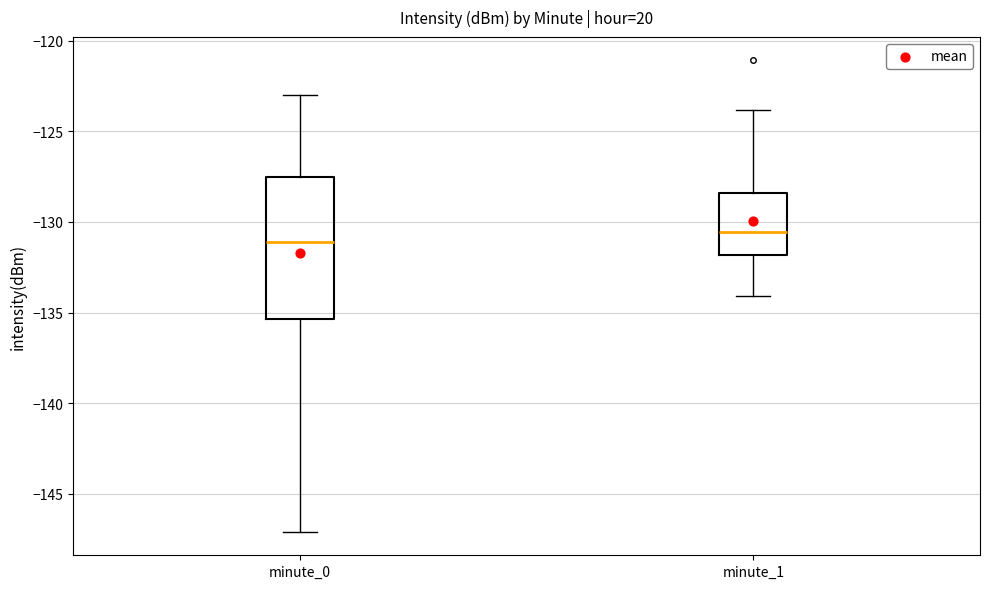

Reading left to right, read every box against the y-axis: the position of its median line, the range the box covers, and the ends of its whiskers. The values are not printed on the chart, so give them approximately, as read against the axis.

minute_0: median -131.0, box -135.5 to -127.5, whiskers -147.0 to -123.0
minute_1: median -130.5, box -132.0 to -128.5, whiskers -134.0 to -124.0